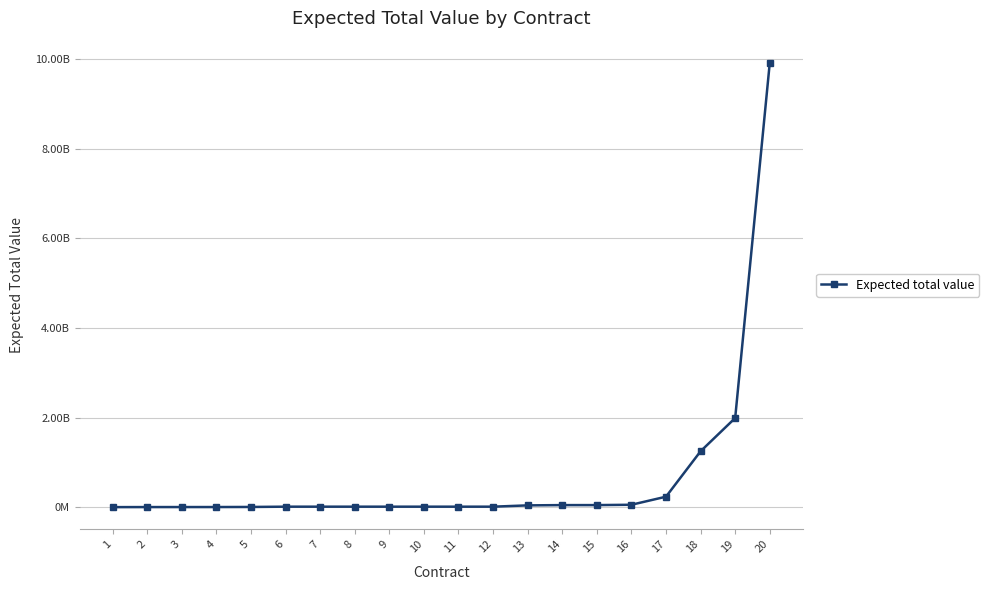

Does the chart have visible grid lines?

Yes